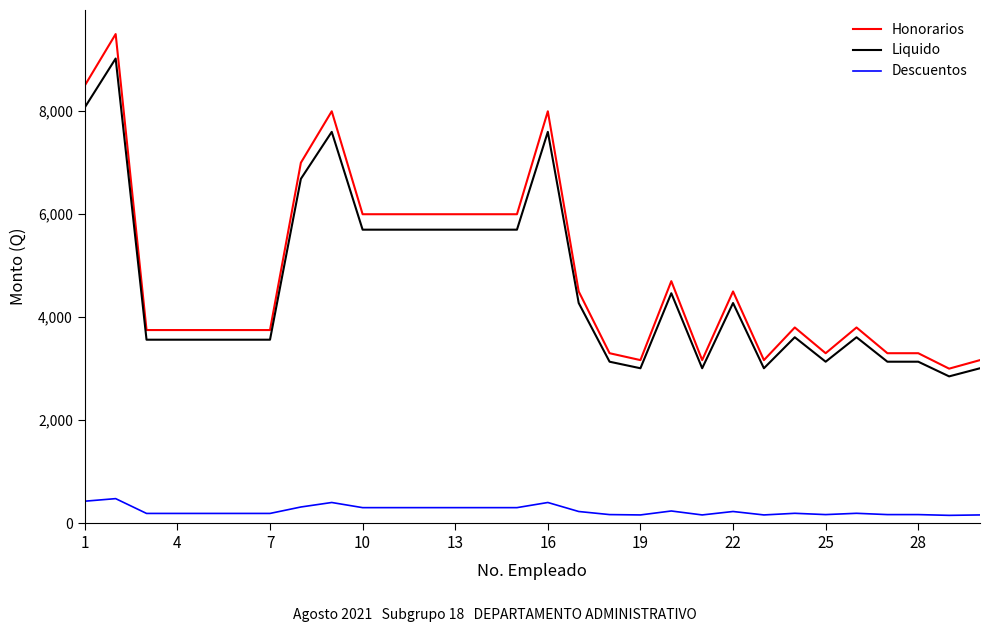

Which series has the largest range (max minus min)?

Honorarios